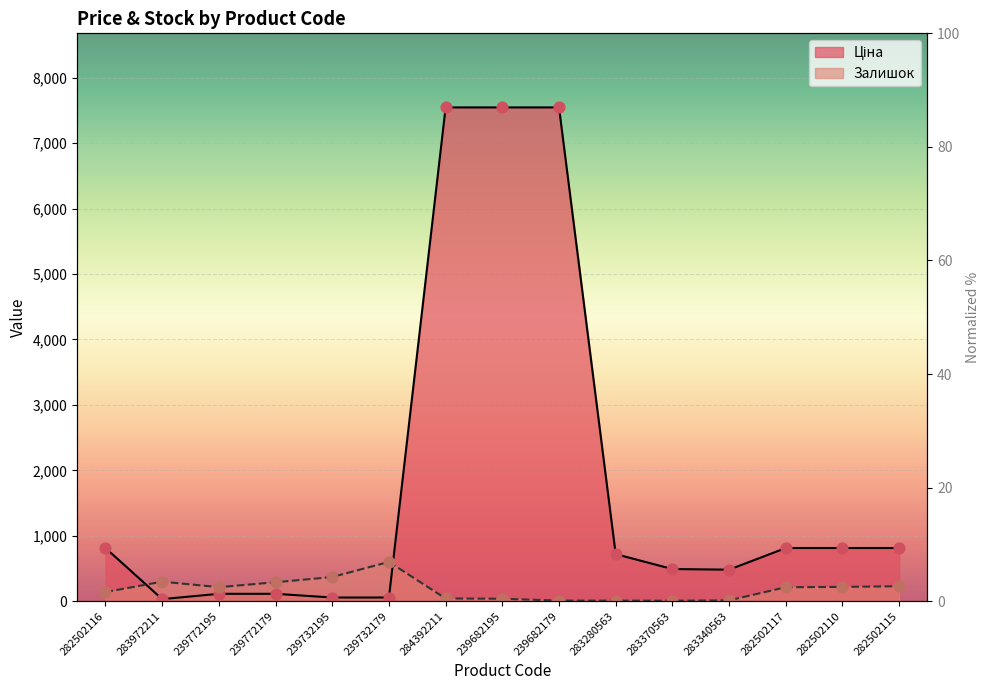

At which category is the sum across all series the highest?

284392211